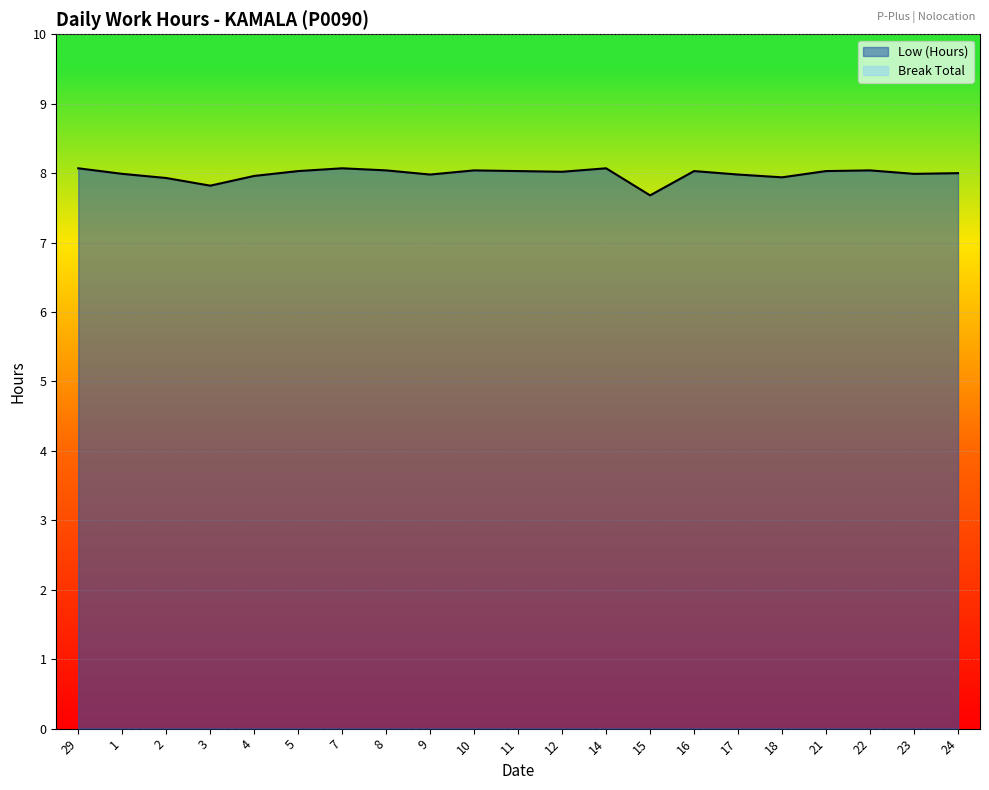

Does the chart display data point markers on the line(s)?

No